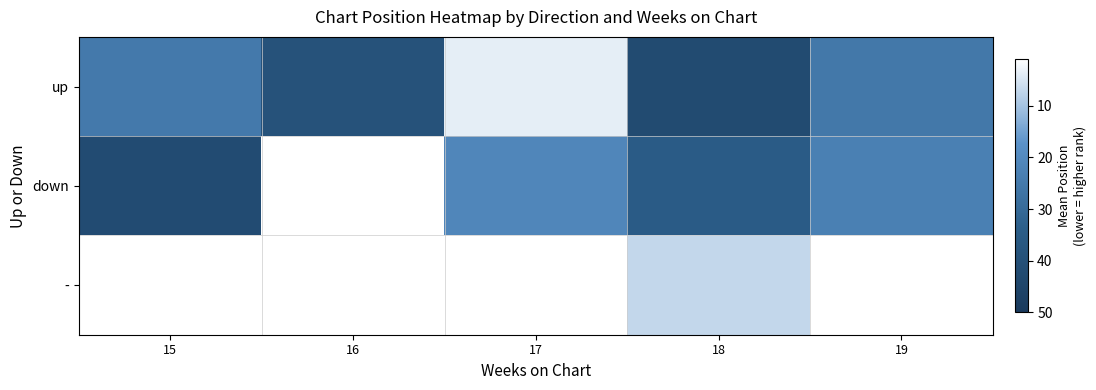

Which series has the largest total across all categories?

up